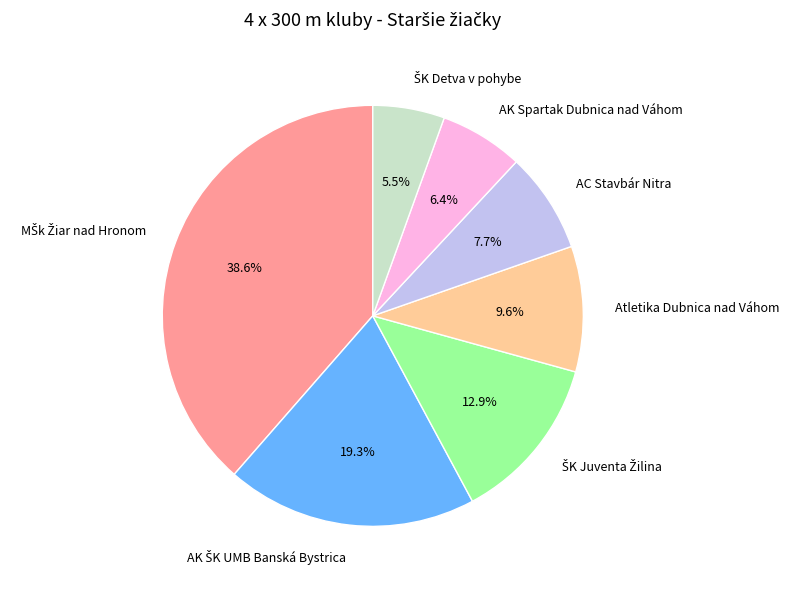

Is there any slice that represents more than half of the pie?

No